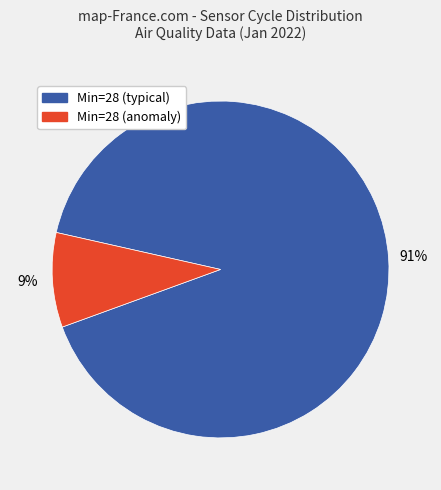

Is it true that Min=28 (anomaly) is 9% of the pie?

True